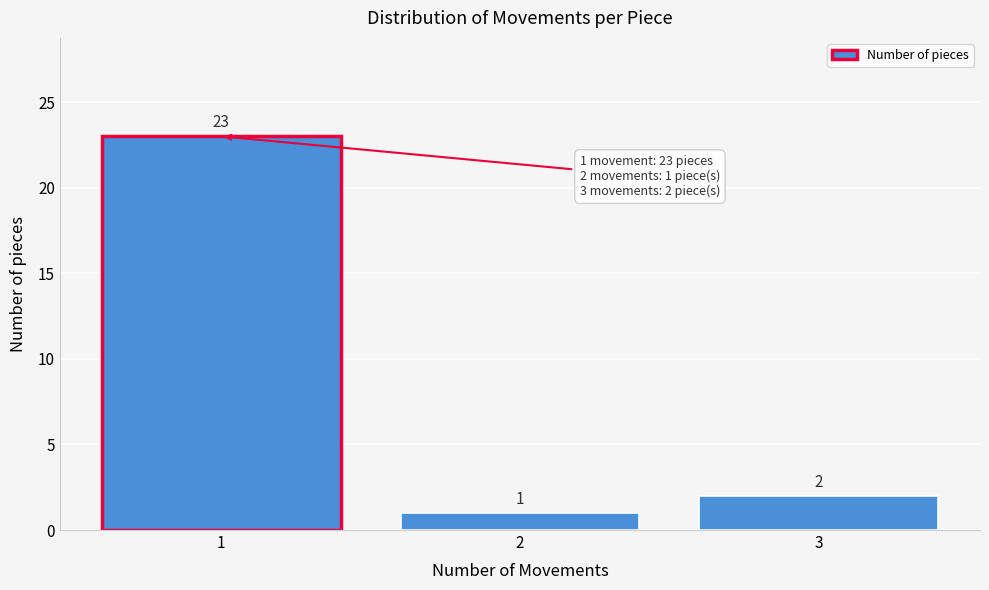

Which range on the x-axis has the tallest bar?

0.5 to 1.5